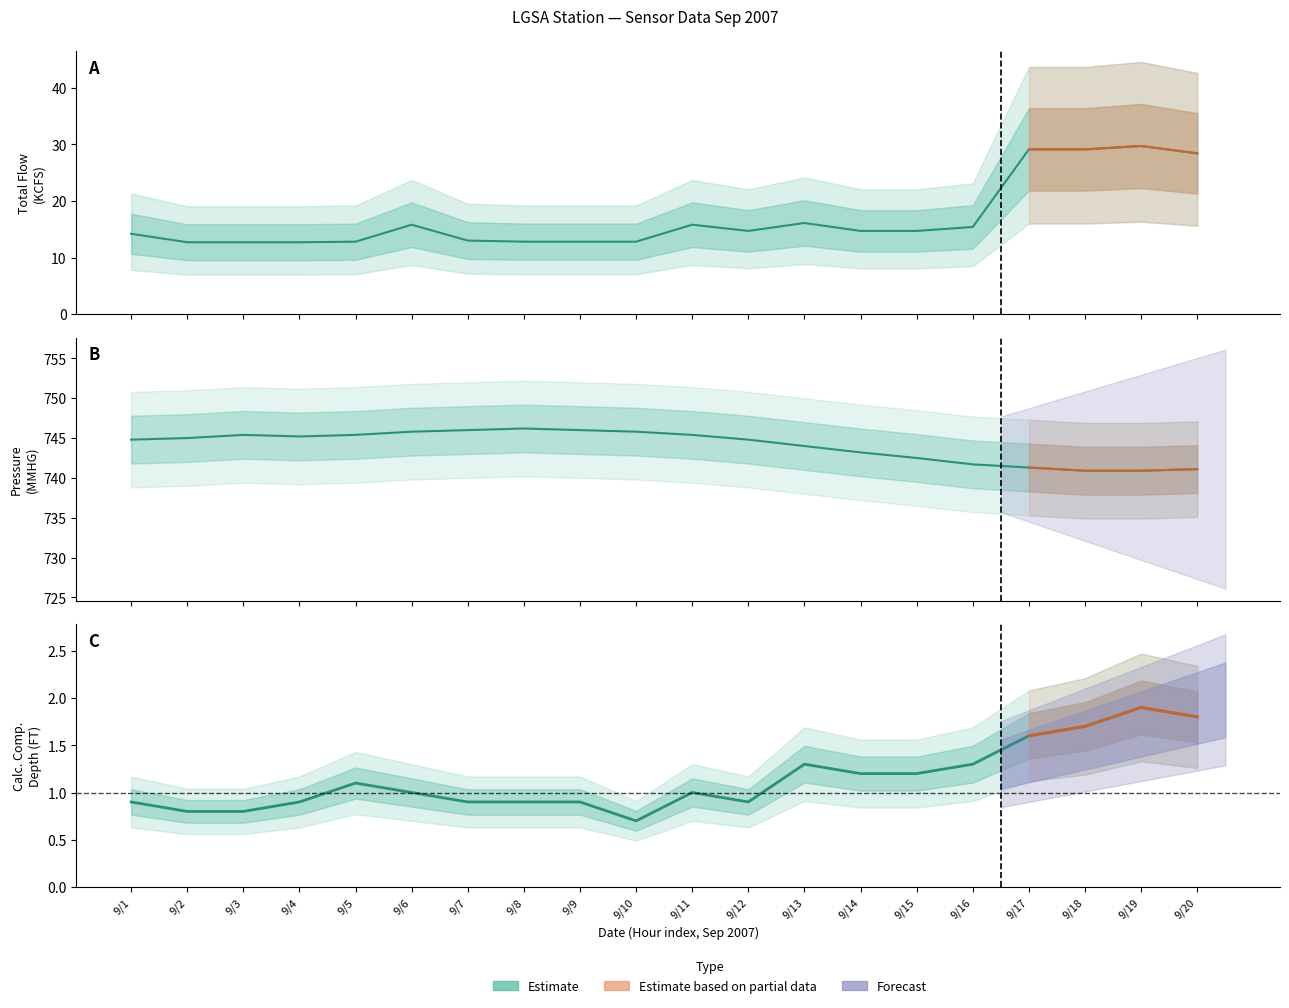

What is the value of the BARO PRESSURE point at the 1st from the left?

744.8